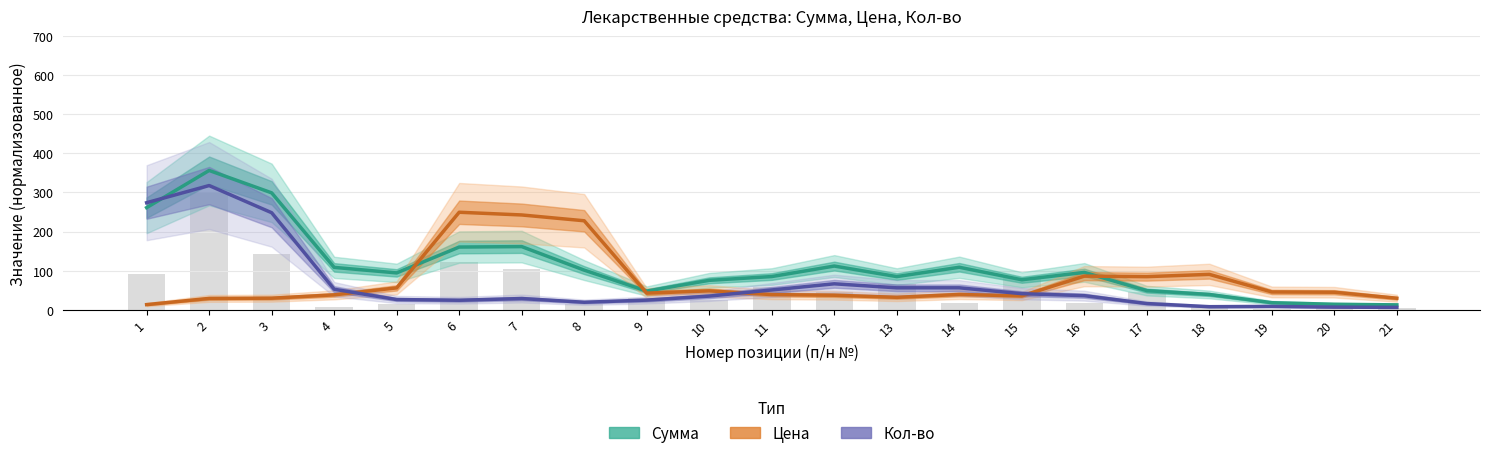

Between 20 and 19, which is larger?

19